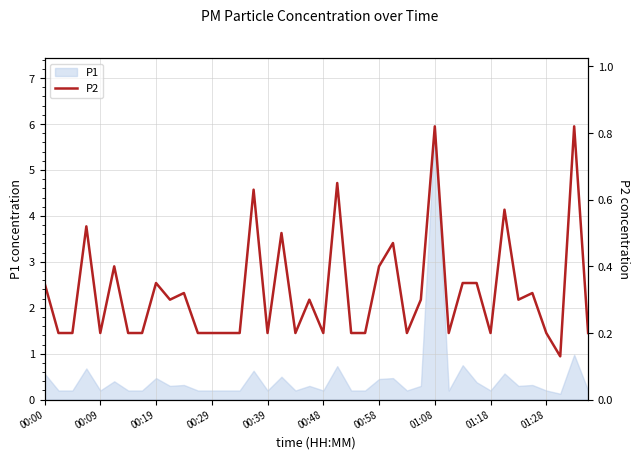

What is the value of the 5th point from the left?

0.2